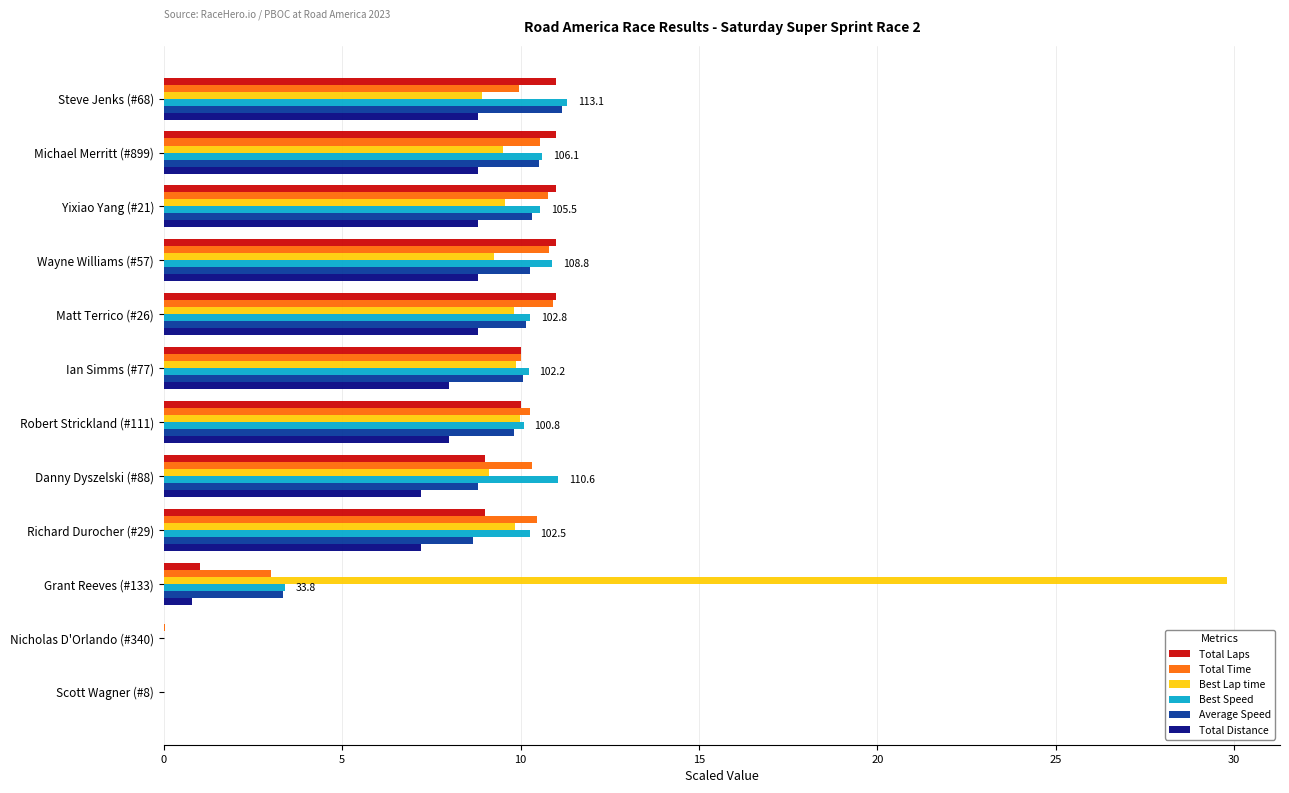

The Best Speed series shows 17.5 at Matt Terrico (#26). True or false?

False